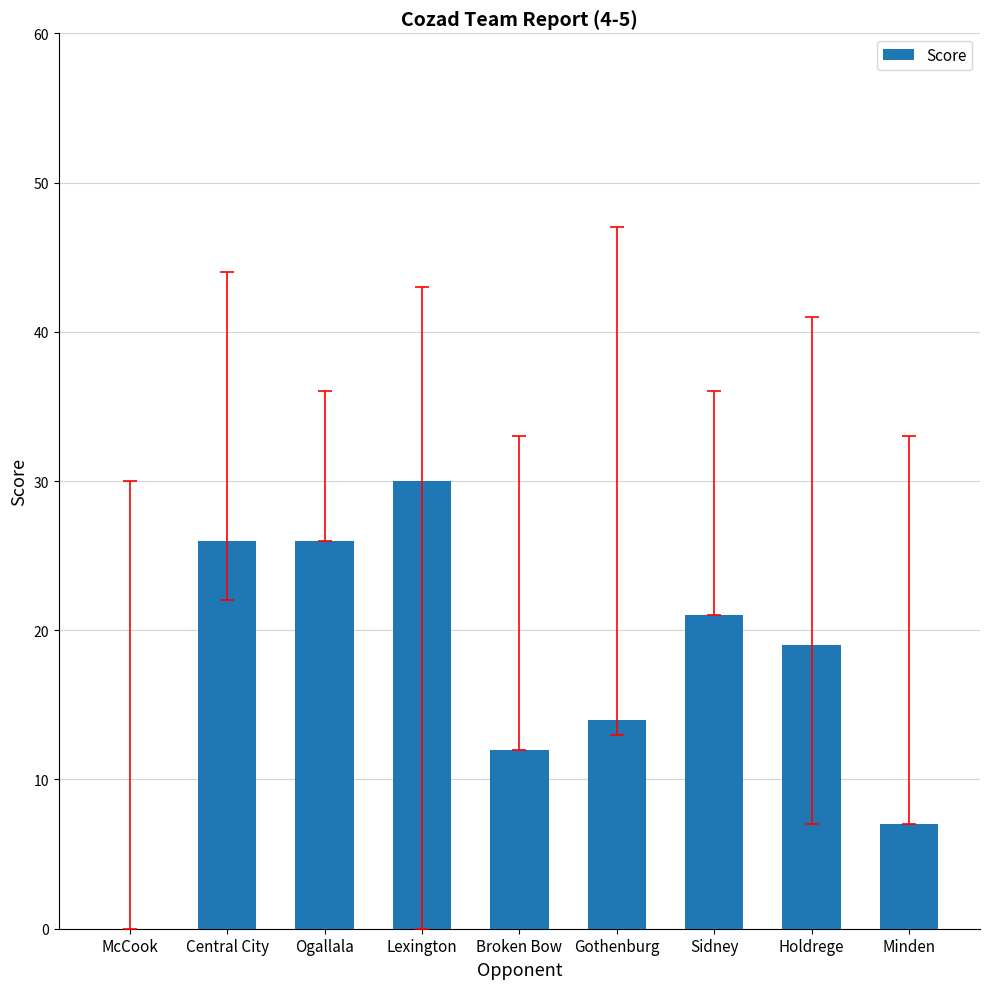

Reading right to left, transcribe all the data shown in this chart.

Minden=7	Holdrege=19	Sidney=21	Gothenburg=14	Broken Bow=12	Lexington=30	Ogallala=26	Central City=26	McCook=0